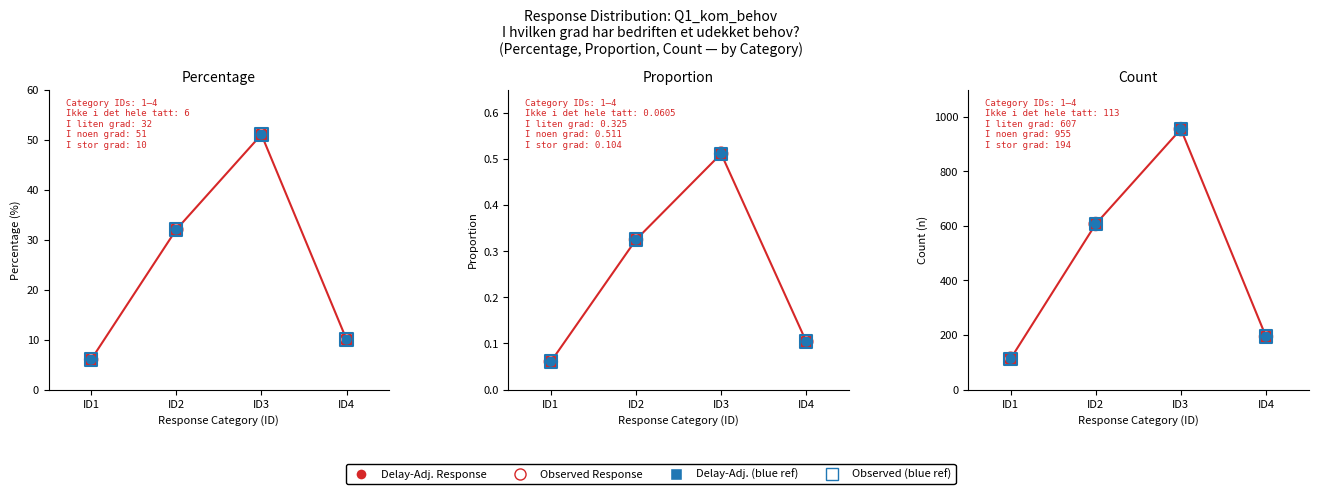

What is the total value across all series at ID3?

4775